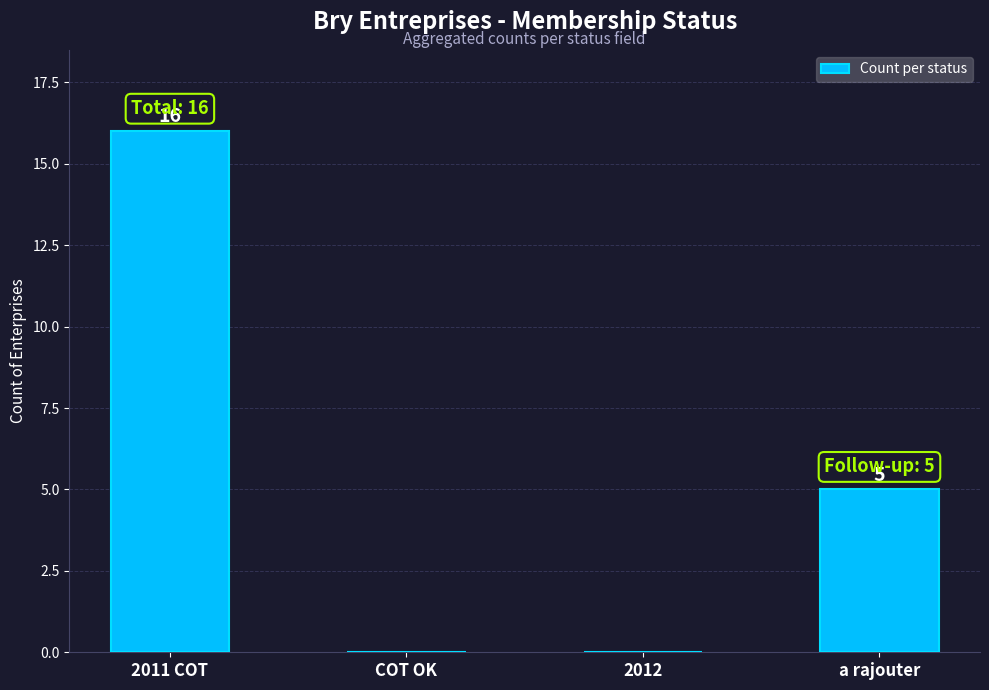

Read the value at a rajouter, to the nearest 5.

5